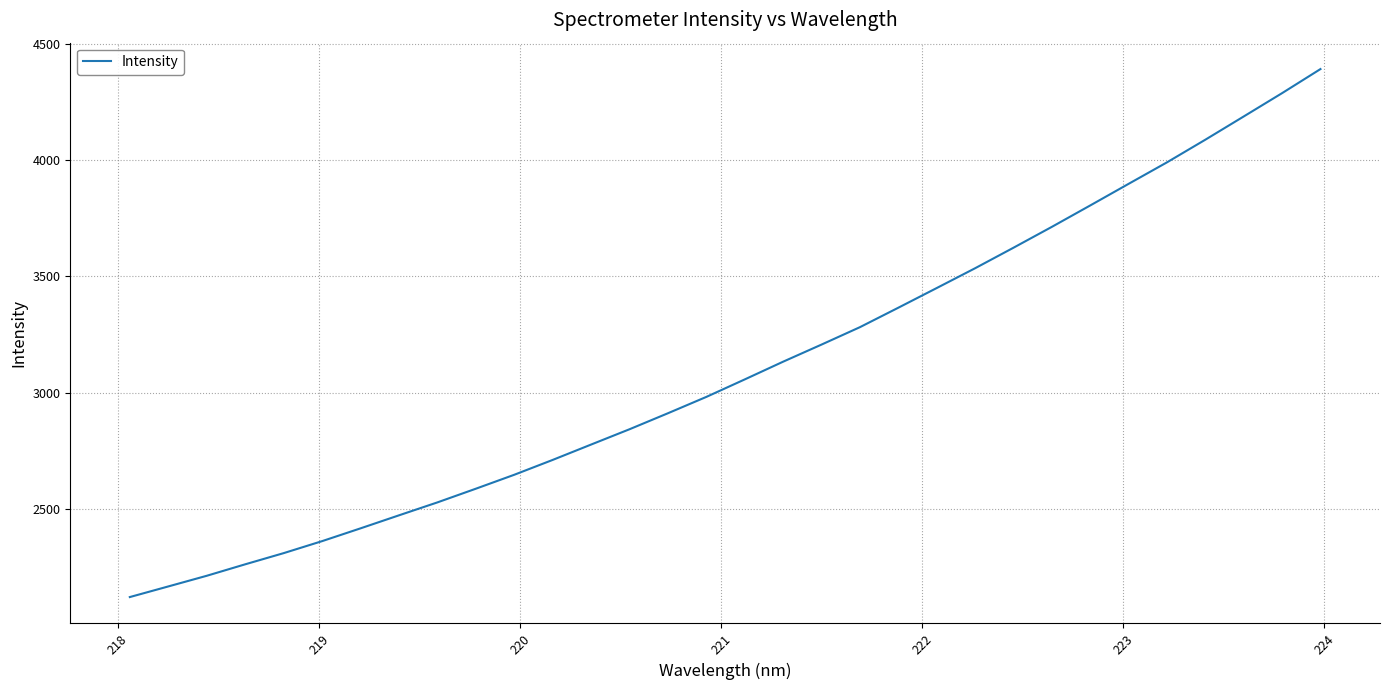

What is the sum of all values?

99331.0